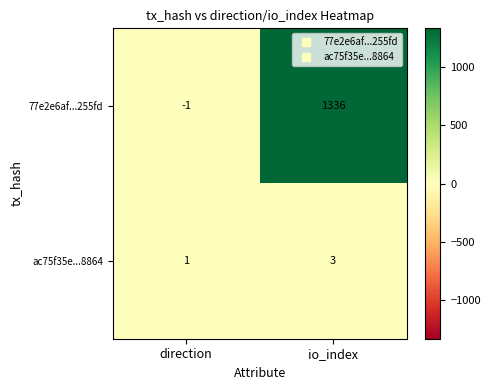

True or false: ac75f35e...8864 has a value of 0 at direction.

False